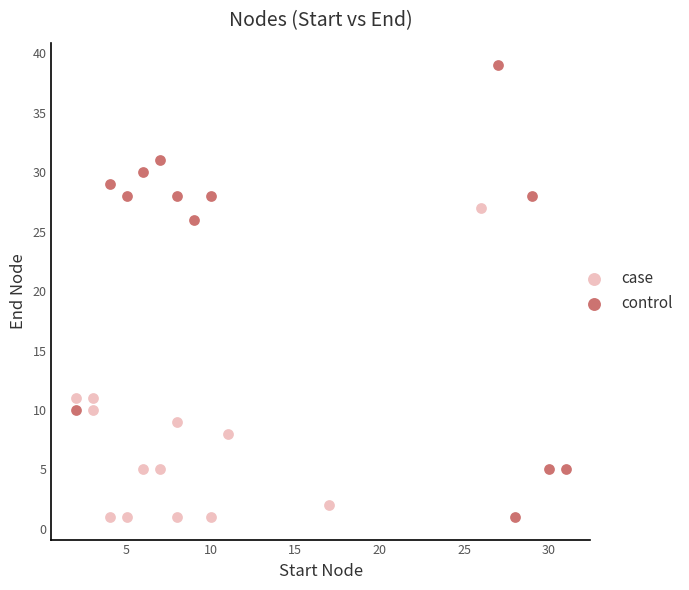

Which series has the widest spread of Y values?

control